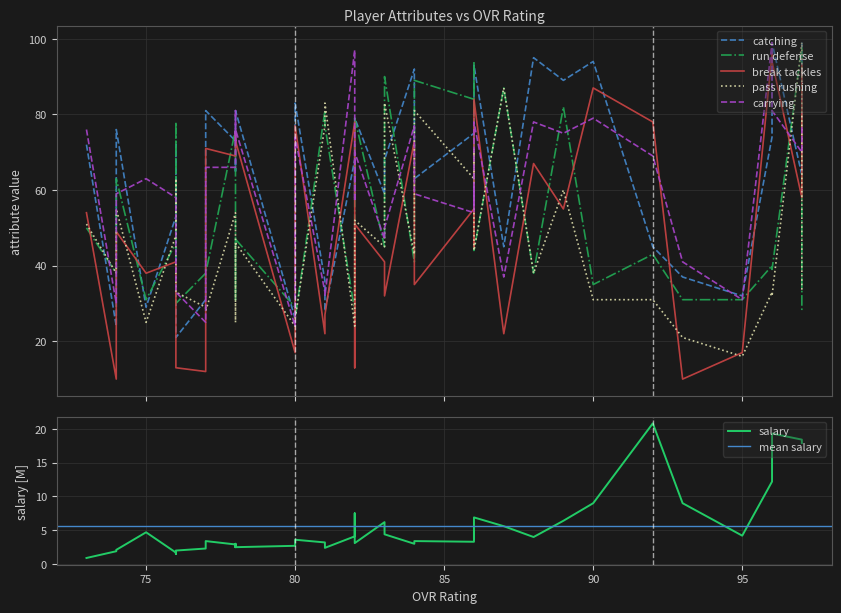

What is the average value of the run_defense series?

54.6